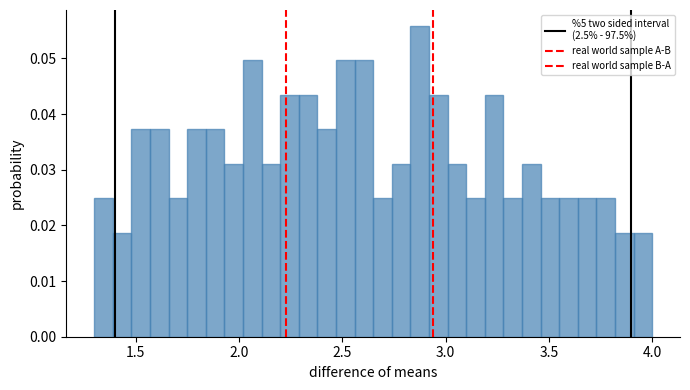

Around what value on the x-axis is the tallest bar? Give the approximate position of its centre, as read against the axis.

2.90